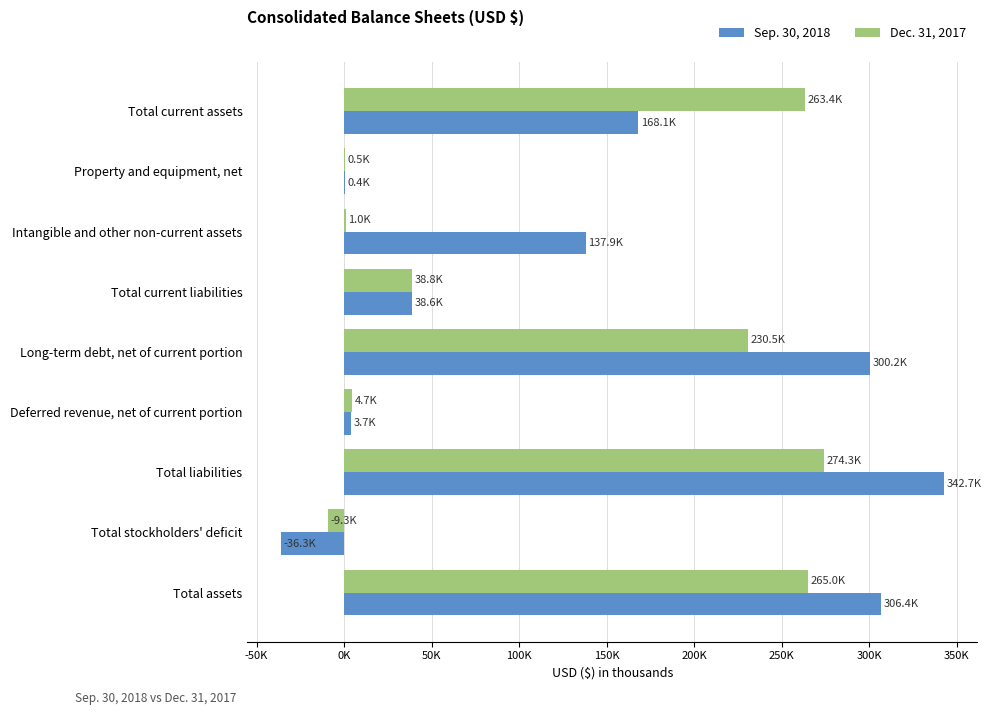

What are all the series names shown in the legend?

Sep. 30, 2018, Dec. 31, 2017